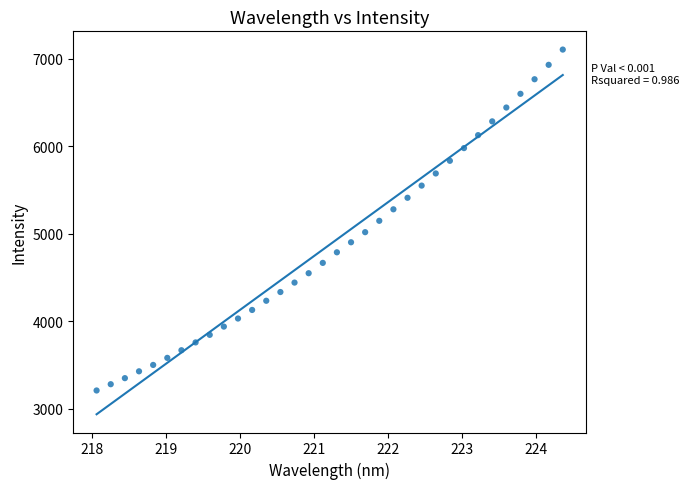

What is the range of Y values (max minus min)?

3897.1